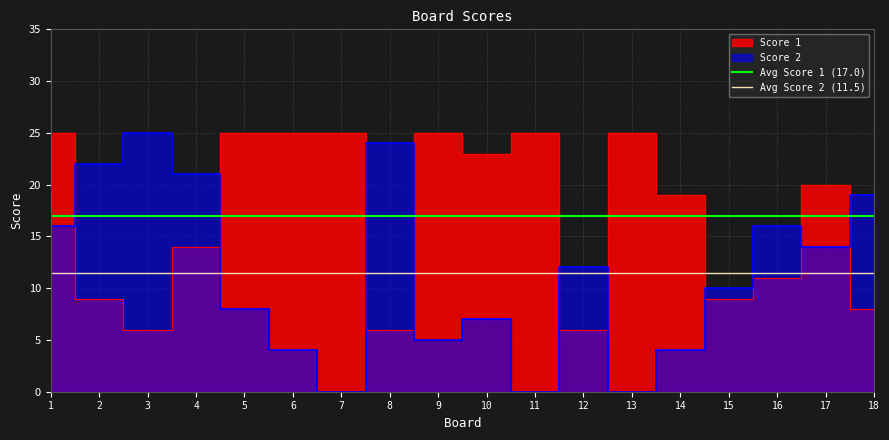

What is the sum of all Avg Score 1 (17.0) values?

34.0